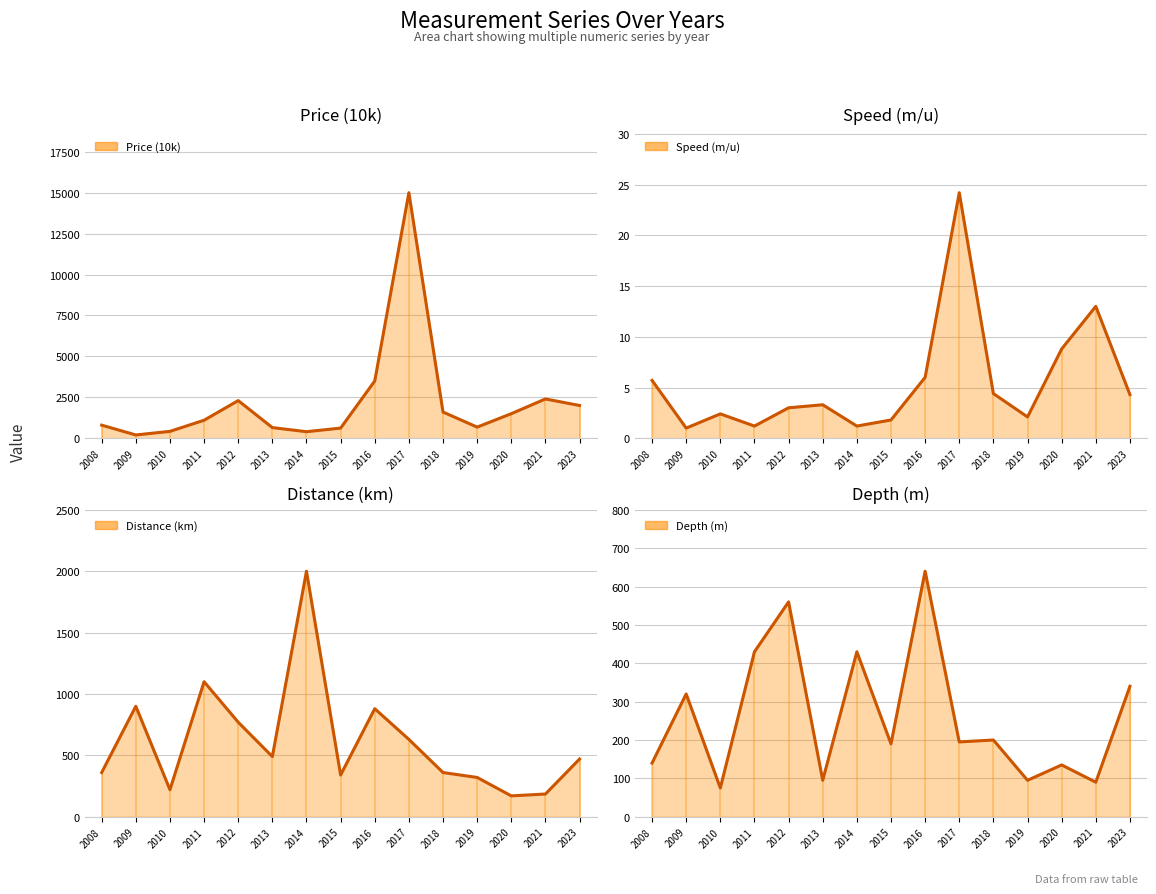

How many interior local peaks does the Price (10k) series have?

3